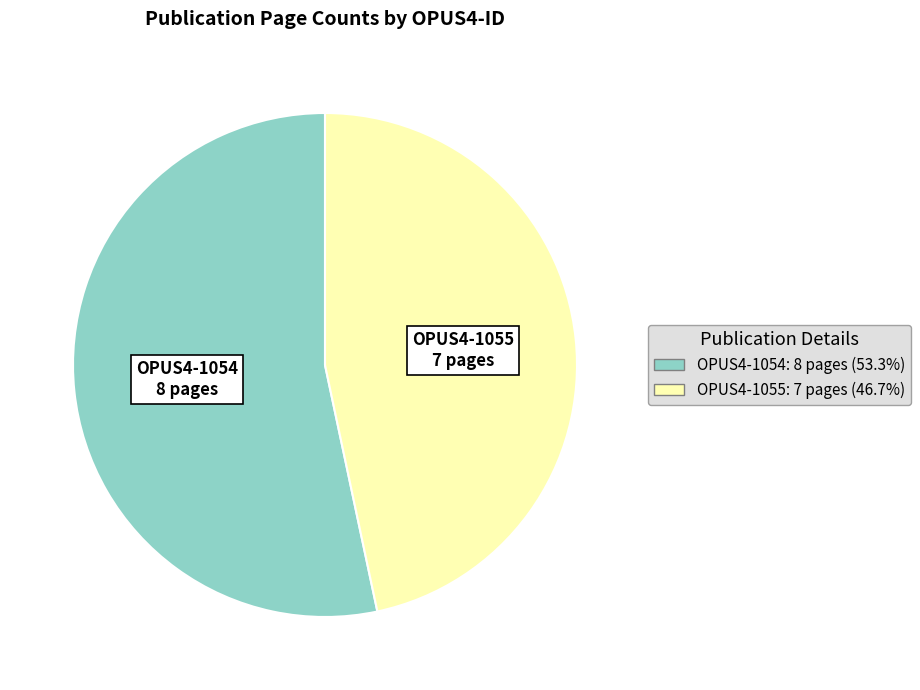

To the nearest percent, what is the difference between the largest and smallest slice percentages?

7%